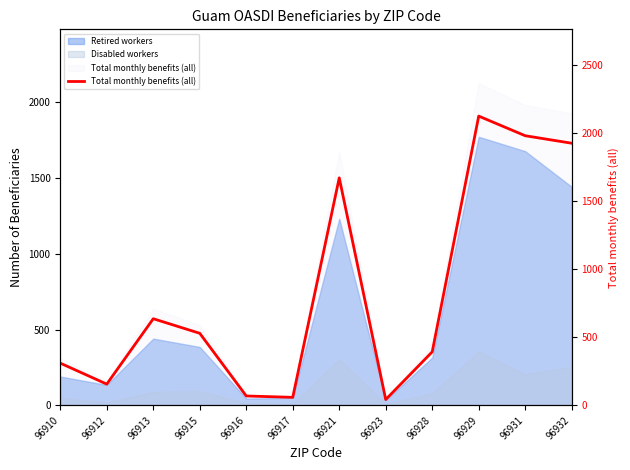

What is the maximum value shown in the chart?

2123